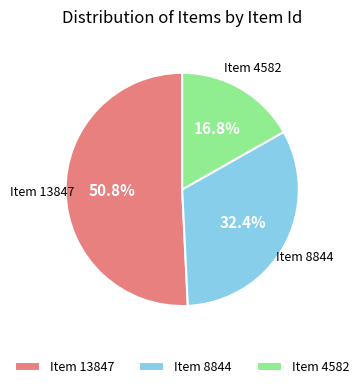

True or false: Item 13847 accounts for 36% of the total.

False